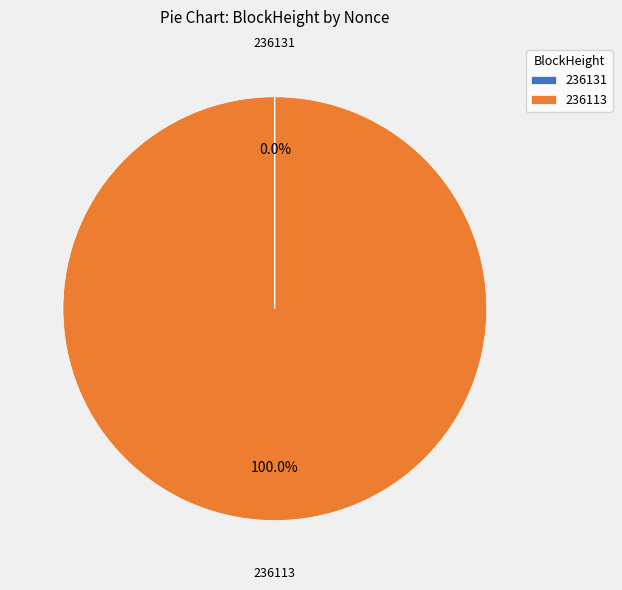

What is the largest slice in the pie chart?

236113